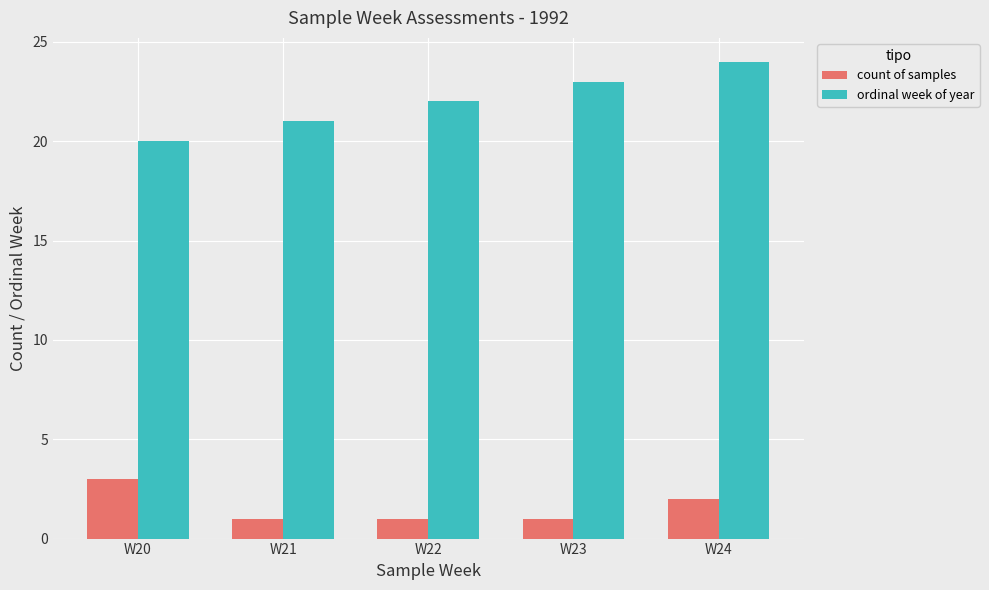

How many bars are there in each group?

2